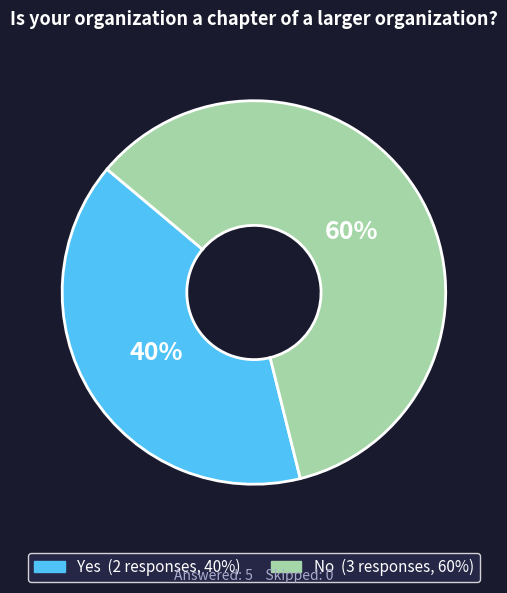

Do Yes and No together represent more than half of the pie?

Yes